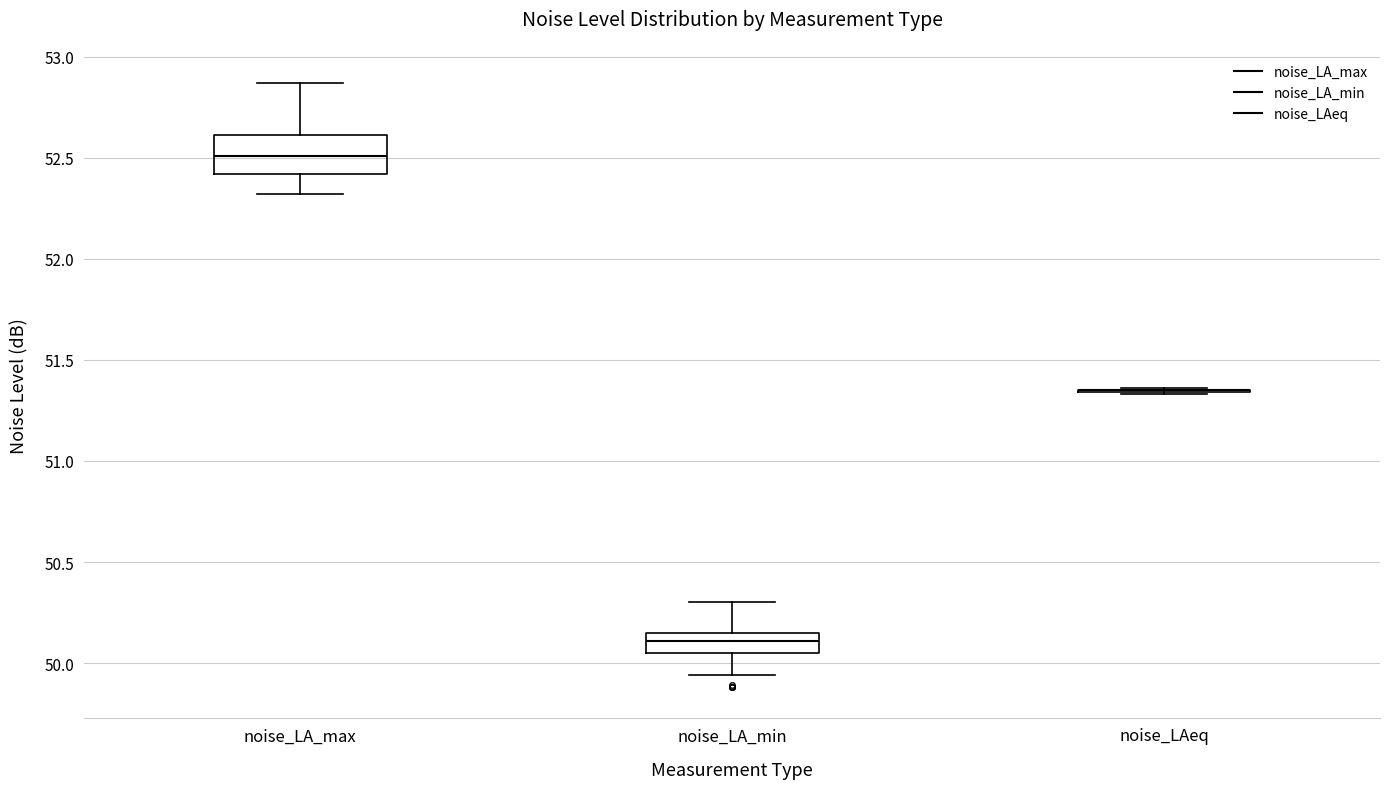

Reading left to right, read every box against the y-axis: the position of its median line, the range the box covers, and the ends of its whiskers. The values are not printed on the chart, so give them approximately, as read against the axis.

noise_LA_max: median 52.50, box 52.40 to 52.60, whiskers 52.30 to 52.85
noise_LA_min: median 50.10, box 50.05 to 50.15, whiskers 49.95 to 50.30
noise_LAeq: box collapsed to a line at 51.35, whiskers 51.35 to 51.35